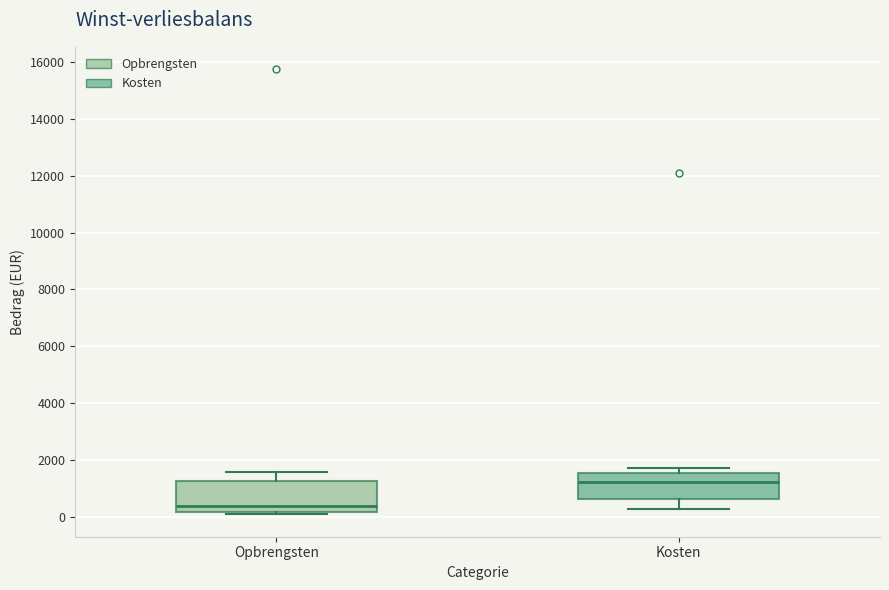

Reading left to right, read every box against the y-axis: the position of its median line, the range the box covers, and the ends of its whiskers. The values are not printed on the chart, so give them approximately, as read against the axis.

Opbrengsten: median 400, box 200 to 1200, whiskers 200 (just below the box's lower edge) to 1600
Kosten: median 1200, box 600 to 1600, whiskers 400 to 1800